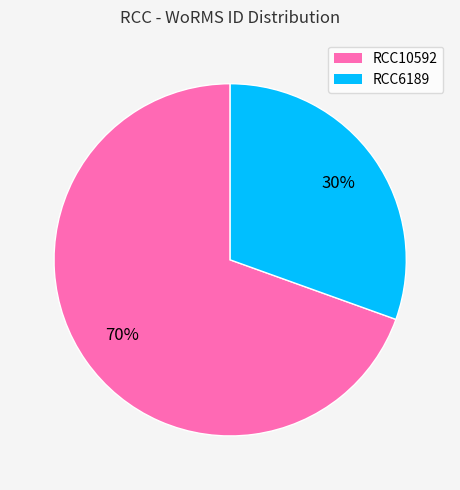

Is the sum of RCC10592 and RCC6189 greater than half?

Yes